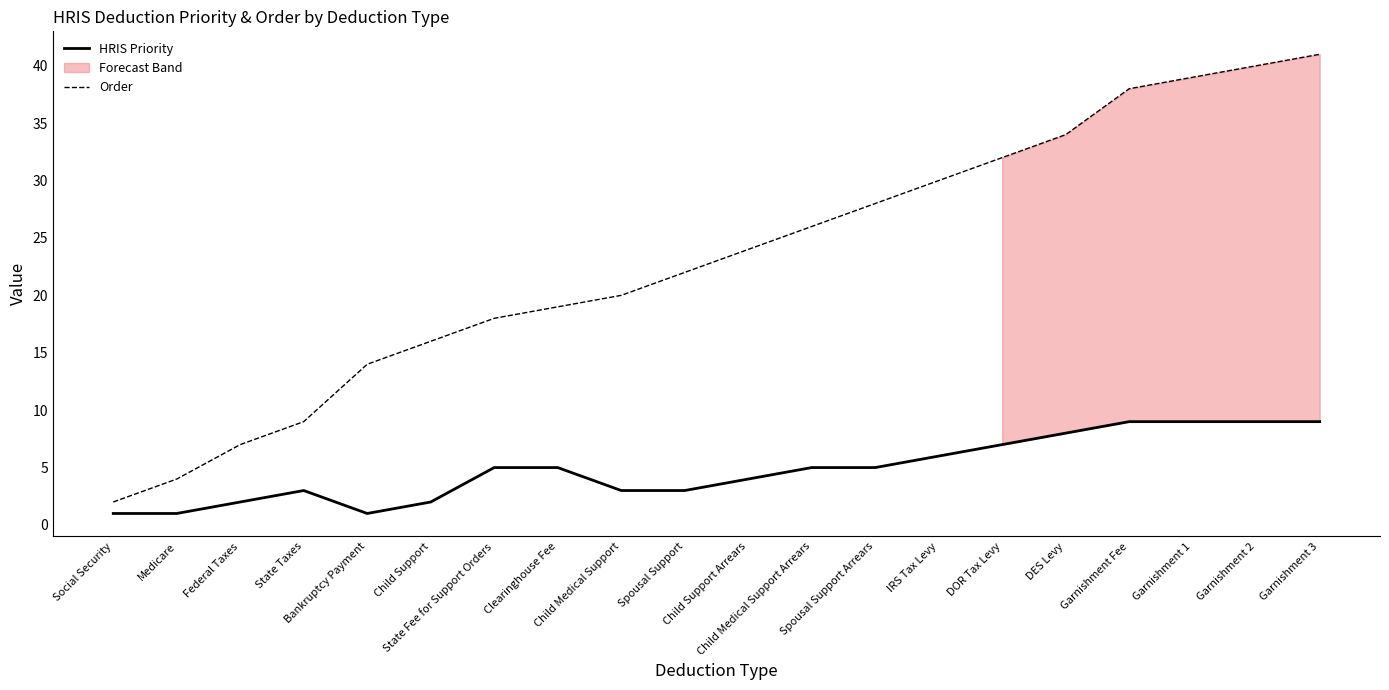

At which label does Order first exceed 24?

Child Medical Support Arrears